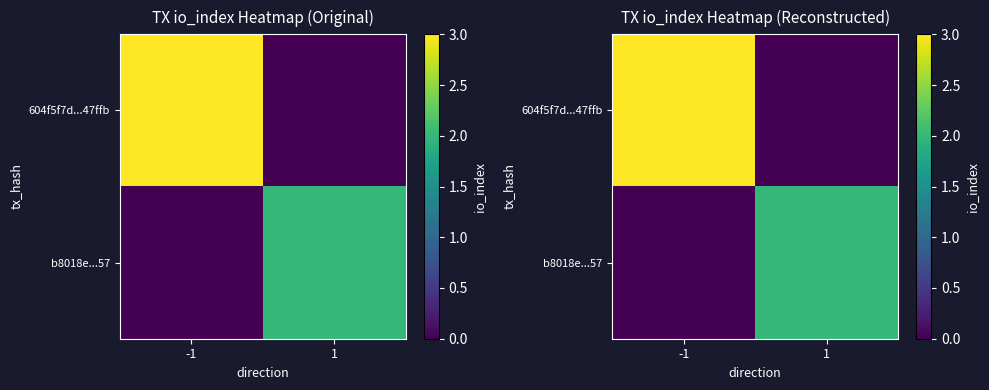

Which label corresponds to the largest value in the chart?

-1